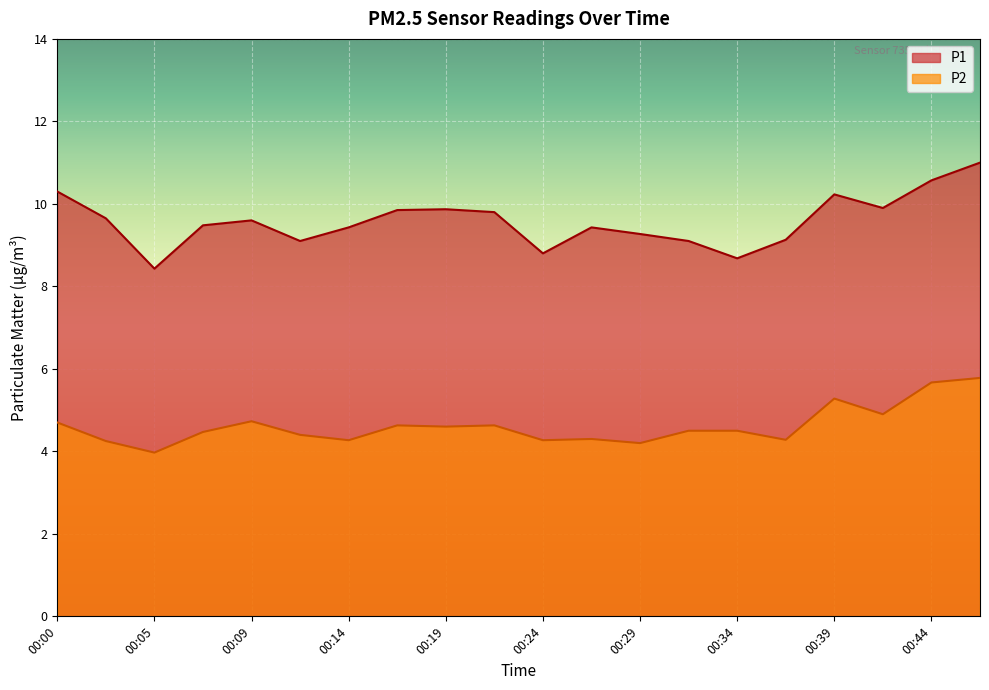

At which category is the sum across all series the highest?

00:46